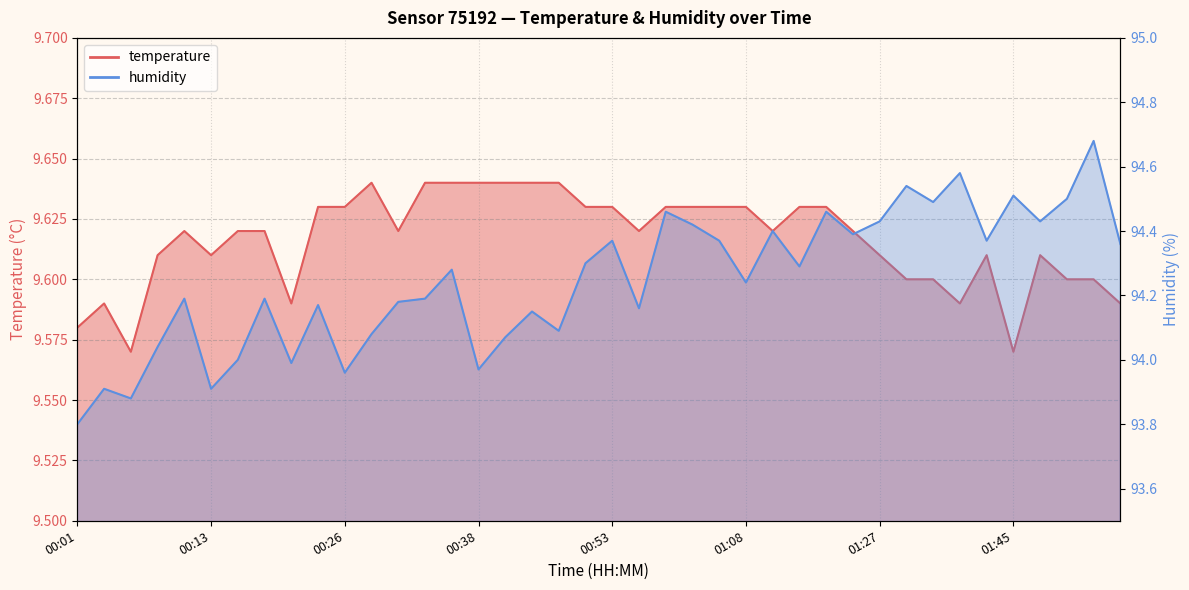

Reading right to left, what are all the values shown in this chart?

temperature: 01:55=9.6	01:53=9.6	01:50=9.6	01:48=9.6	01:45=9.6	01:43=9.6	01:40=9.6	01:38=9.6	01:35=9.6	01:27=9.6	01:21=9.6	01:19=9.6	01:16=9.6	01:11=9.6	01:08=9.6	01:03=9.6	01:01=9.6	00:58=9.6	00:56=9.6	00:53=9.6	00:51=9.6	00:45=9.6	00:43=9.6	00:40=9.6	00:38=9.6	00:35=9.6	00:33=9.6	00:30=9.6	00:28=9.6	00:26=9.6	00:23=9.6	00:21=9.6	00:18=9.6	00:16=9.6	00:13=9.6	00:11=9.6	00:08=9.6	00:06=9.6	00:04=9.6	00:01=9.6
humidity: 01:55=94.4	01:53=94.7	01:50=94.5	01:48=94.4	01:45=94.5	01:43=94.4	01:40=94.6	01:38=94.5	01:35=94.5	01:27=94.4	01:21=94.4	01:19=94.5	01:16=94.3	01:11=94.4	01:08=94.2	01:03=94.4	01:01=94.4	00:58=94.5	00:56=94.2	00:53=94.4	00:51=94.3	00:45=94.1	00:43=94.2	00:40=94.1	00:38=94.0	00:35=94.3	00:33=94.2	00:30=94.2	00:28=94.1	00:26=94.0	00:23=94.2	00:21=94.0	00:18=94.2	00:16=94.0	00:13=93.9	00:11=94.2	00:08=94.0	00:06=93.9	00:04=93.9	00:01=93.8